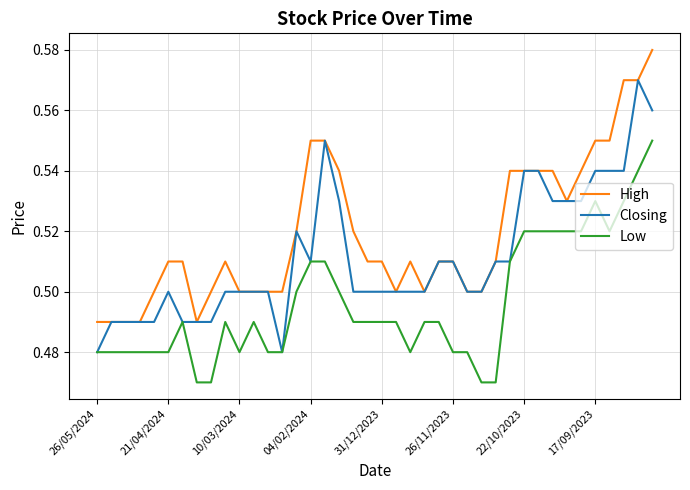

Rank the series by their average value, from highest to lowest.

High, Closing, Low